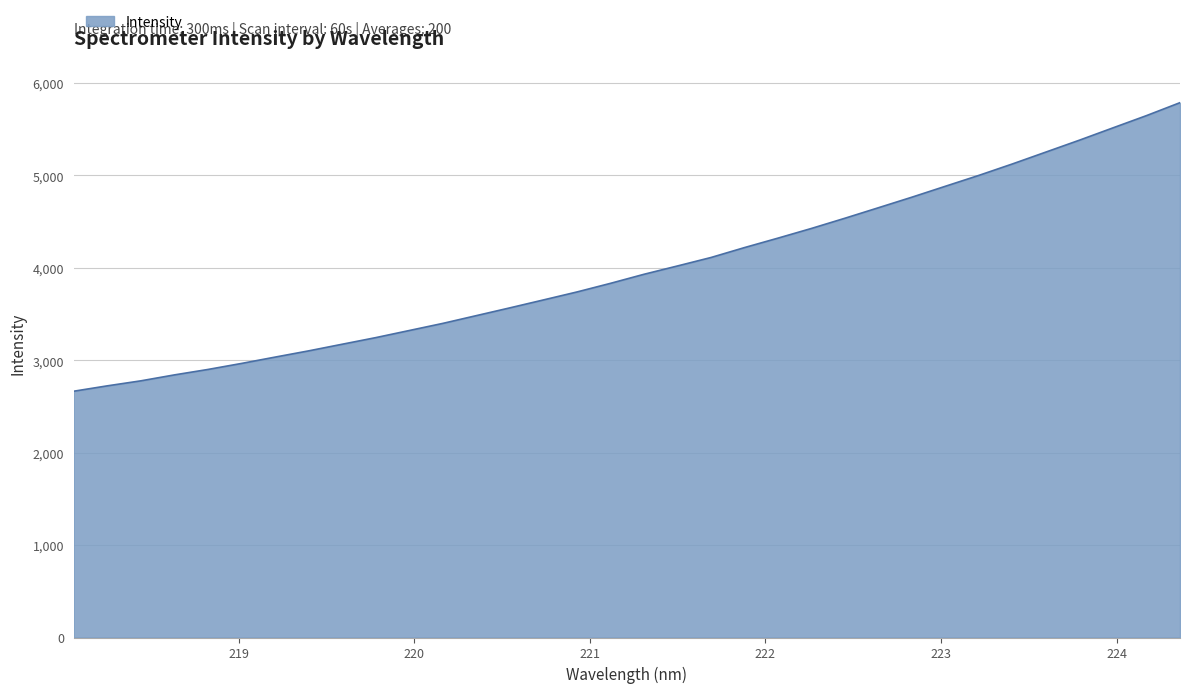

How many lines are shown in the chart?

1